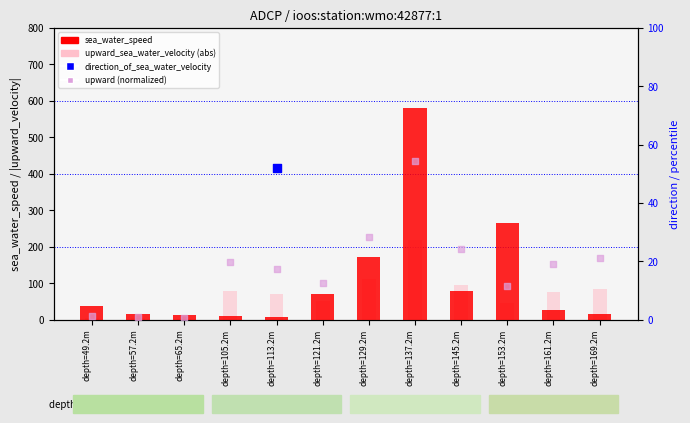

Which series reaches the minimum Y coordinate?

upward (normalized)